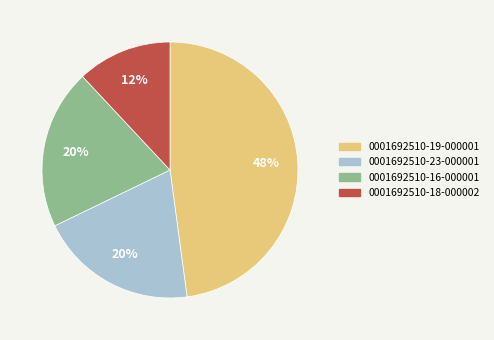

To the nearest percent, what is the difference between the largest and smallest slice percentages?

36%